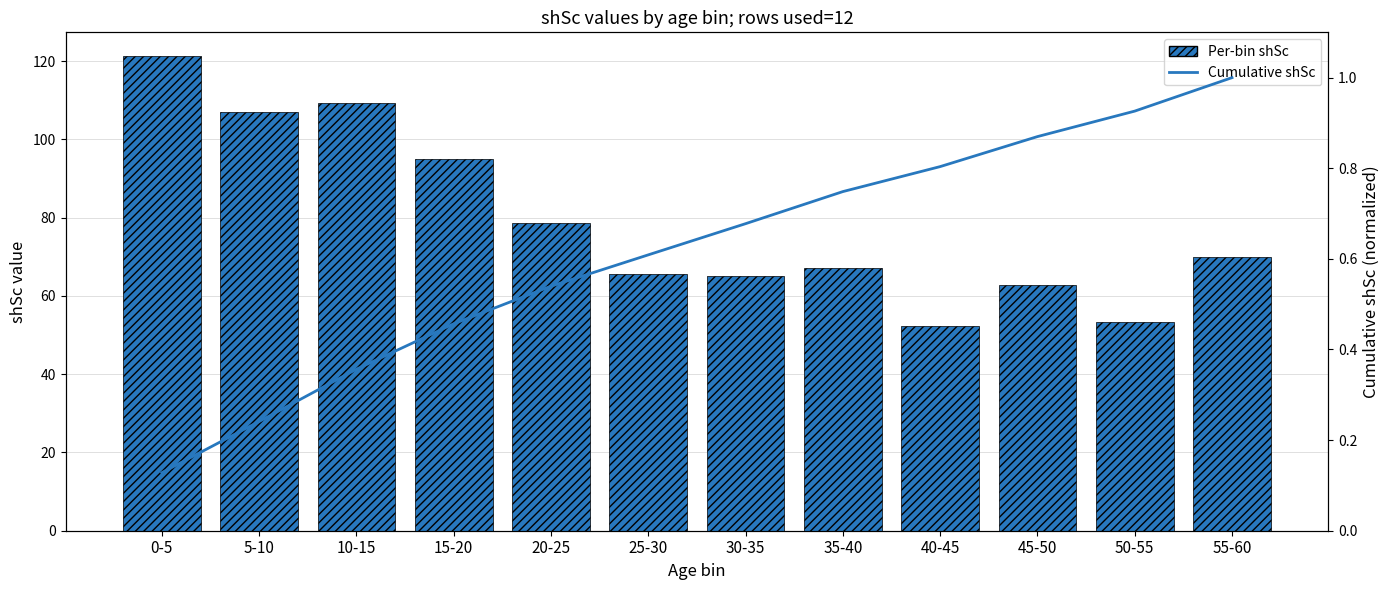

The value of Cumulative shSc at 25-30 is 0.8. True or false?

False